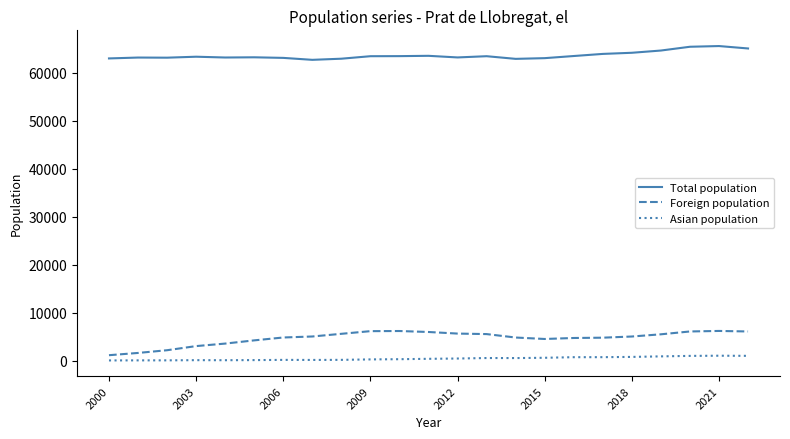

What is the greatest value displayed?

65532